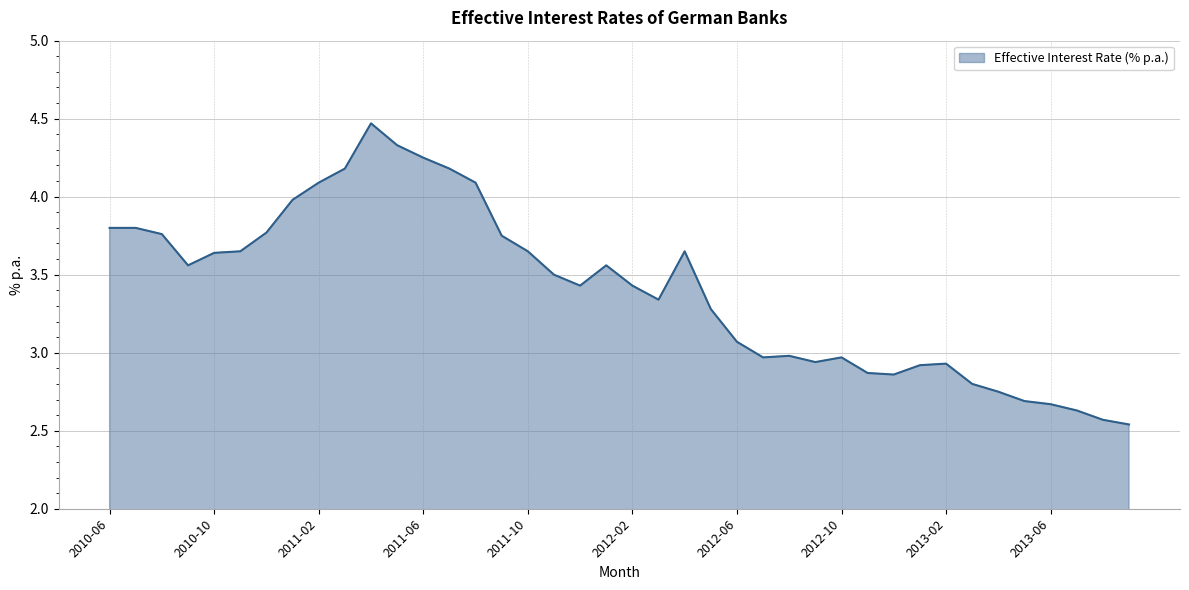

Reading right to left, what are all the values shown in this chart?

2.5	2.6	2.6	2.7	2.7	2.8	2.8	2.9	2.9	2.9	2.9	3.0	2.9	3.0	3.0	3.1	3.3	3.6	3.3	3.4	3.6	3.4	3.5	3.6	3.8	4.1	4.2	4.2	4.3	4.5	4.2	4.1	4.0	3.8	3.6	3.6	3.6	3.8	3.8	3.8